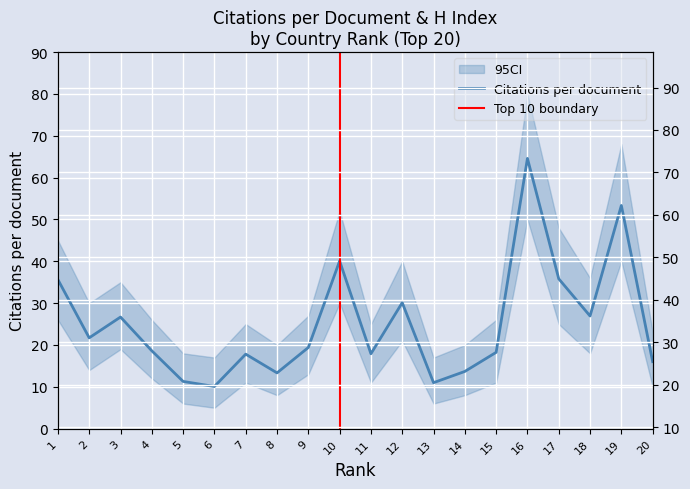

Where does the Citations per document series first go above 19?

1